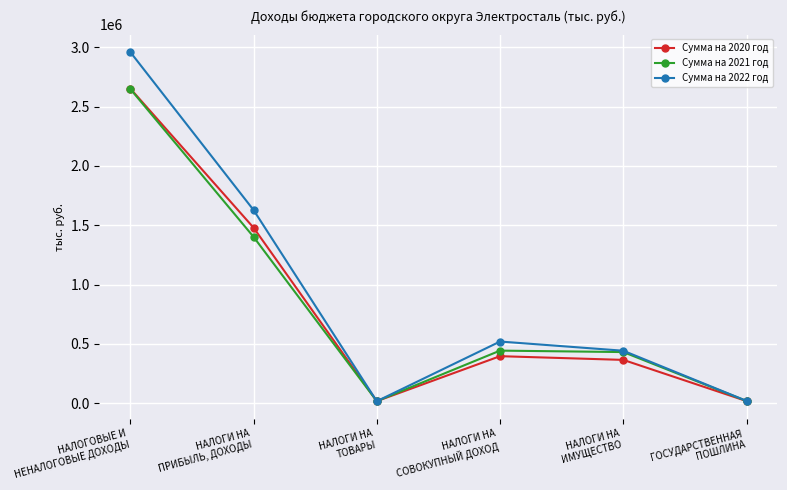

How many interior local valleys does the Сумма на 2020 год series have?

1